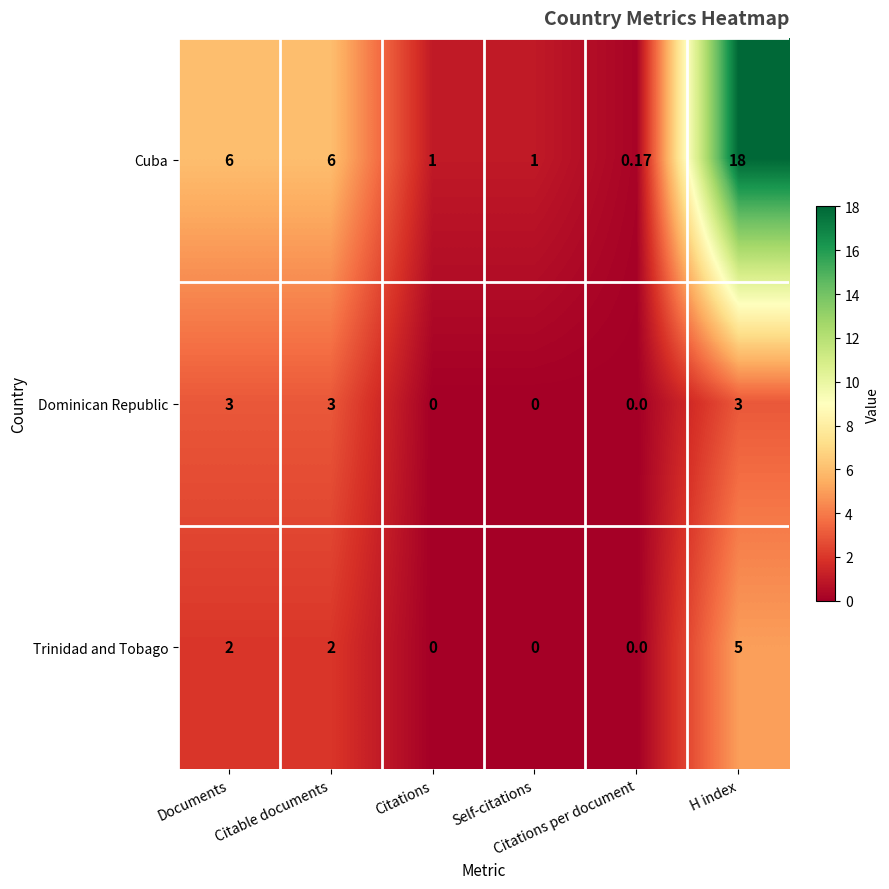

At which category is the sum across all series the highest?

H index